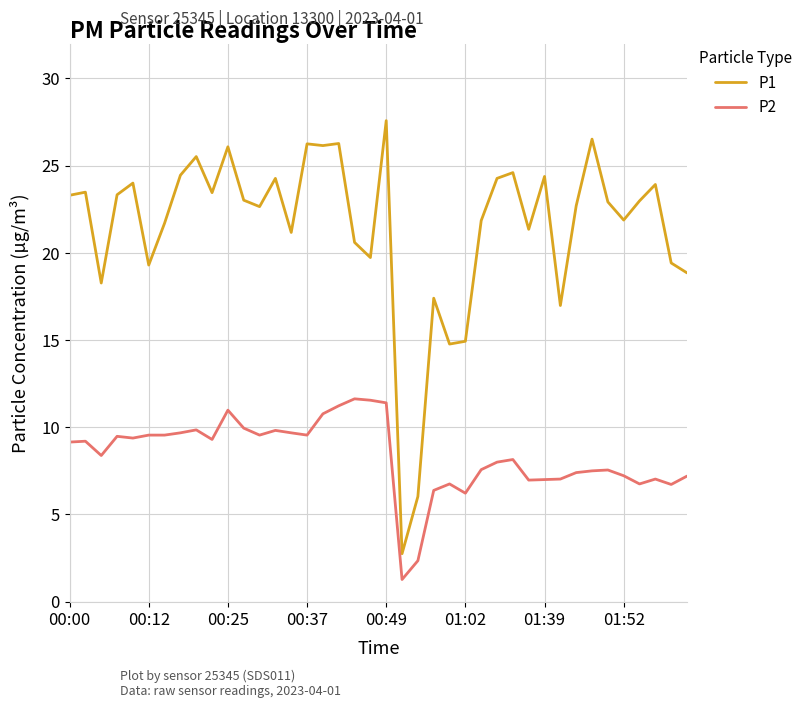

What is the difference between the maximum and minimum values in the P2 series?

10.4